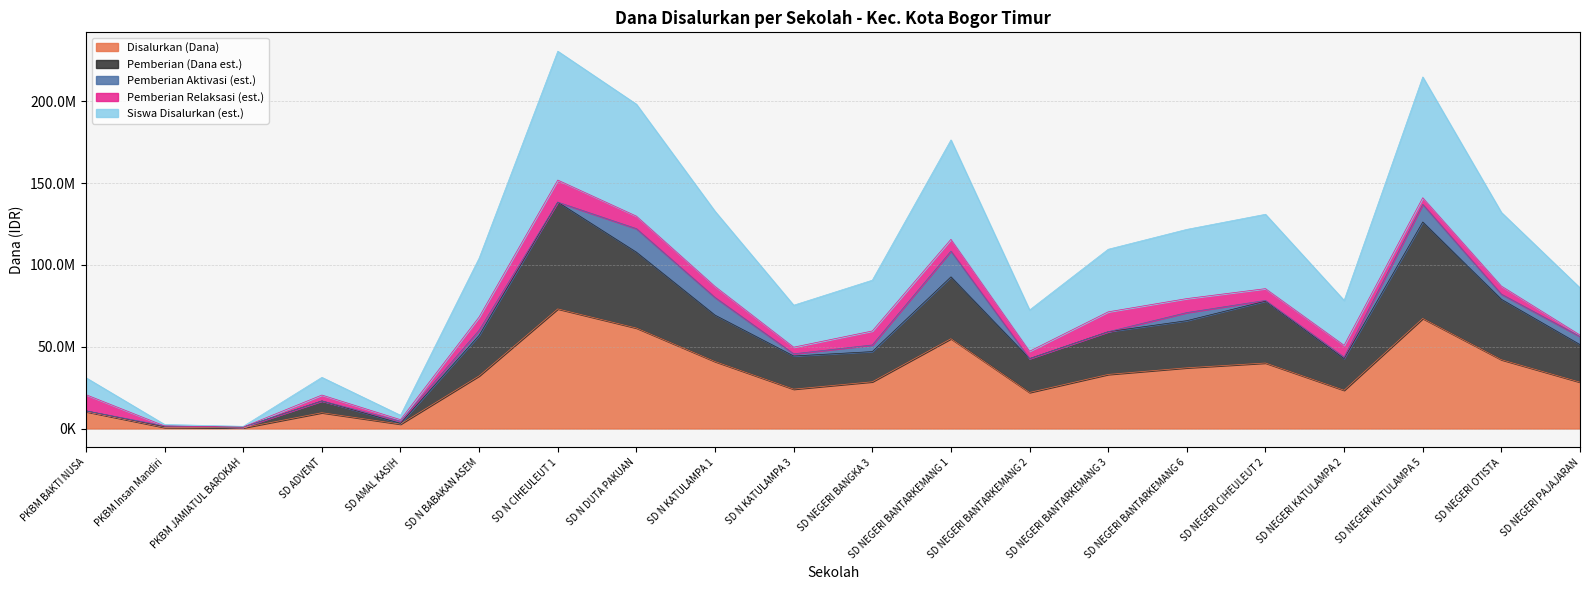

Where is Disalurkan (Siswa) nearest to the value 115987500?

SD NEGERI BANTARKEMANG 6